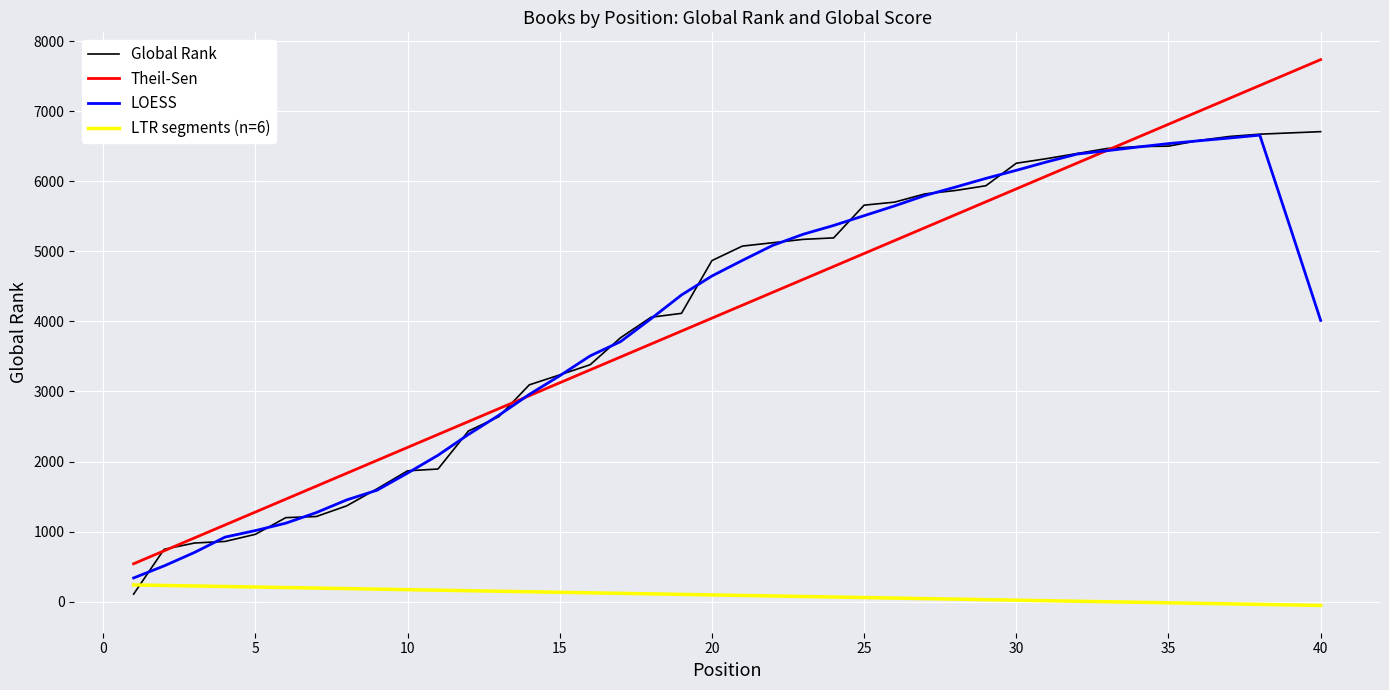

What is the maximum value shown in the chart?

7734.8